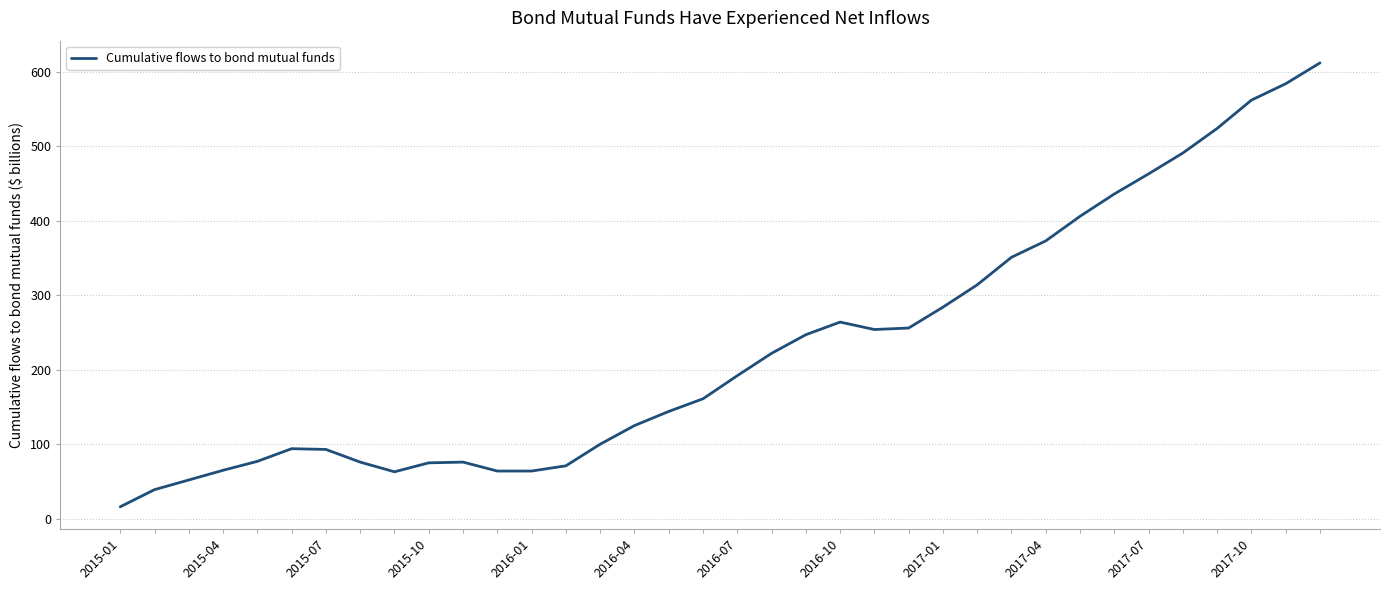

What is the smallest value displayed?

16